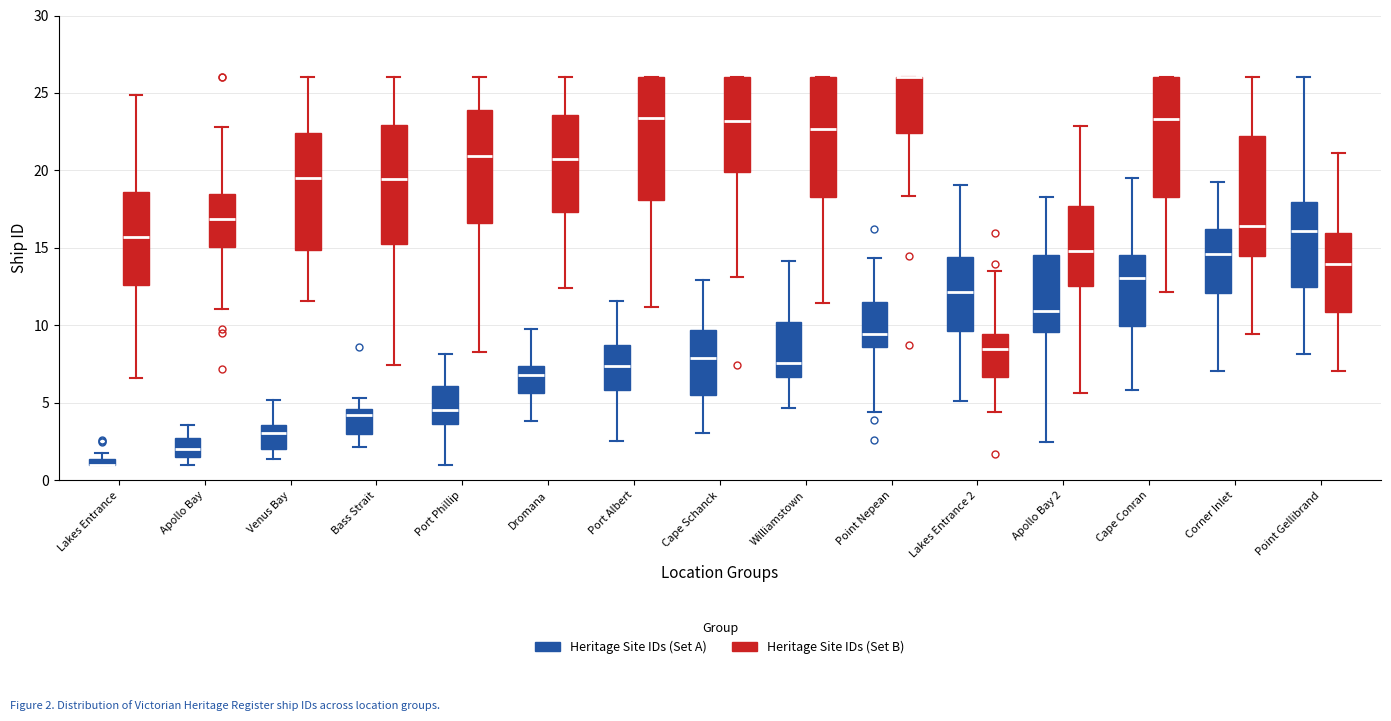

Where is the lower edge of the box for Apollo Bay 2 (Heritage Site IDs (Set A)) on the y-axis? The values are not printed on the chart, so give them approximately, as read against the axis.

9.5